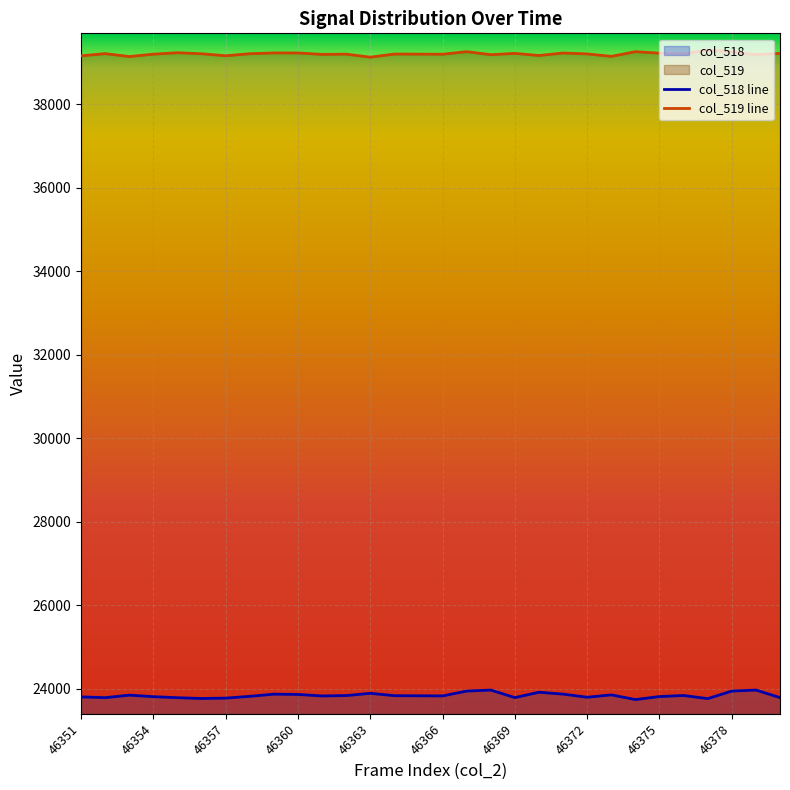

What is the difference between the second highest and minimum values in the col_519 series?

132